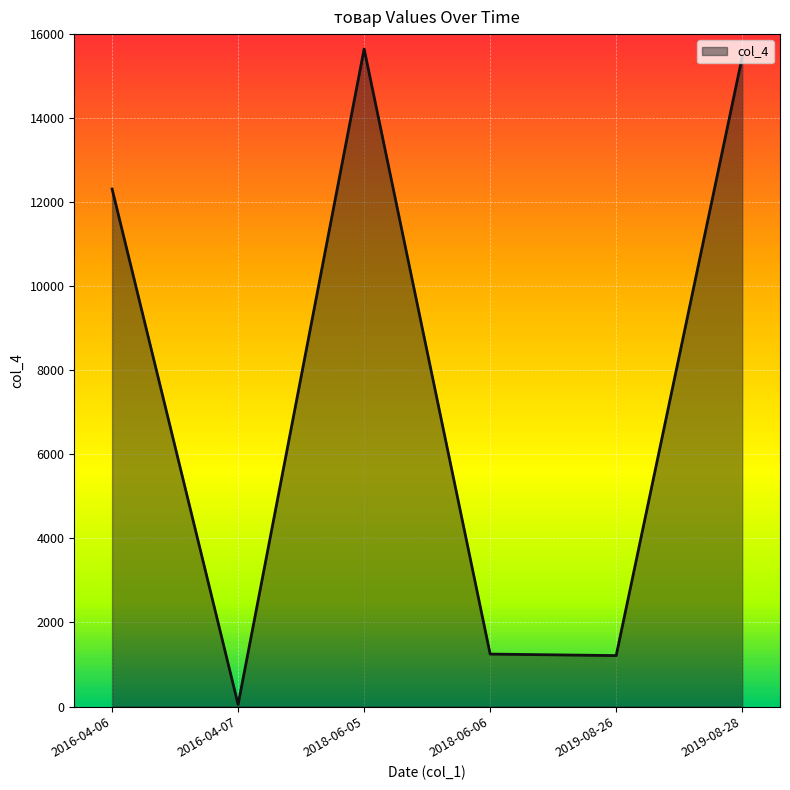

True or false: there are more than 1 points higher than both neighbors.

False